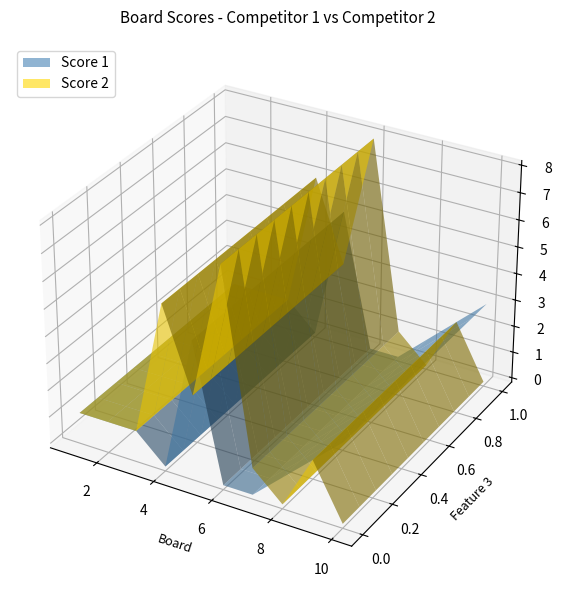

Reading left to right, what are all the values shown in this chart?

Score 1: 1=1	2=1	3=1	4=0	5=5	6=0	7=0	8=1	9=2	10=3
Score 2: 1=1	2=1	3=1	4=6	5=3	6=8	7=1	8=0	9=2	10=0